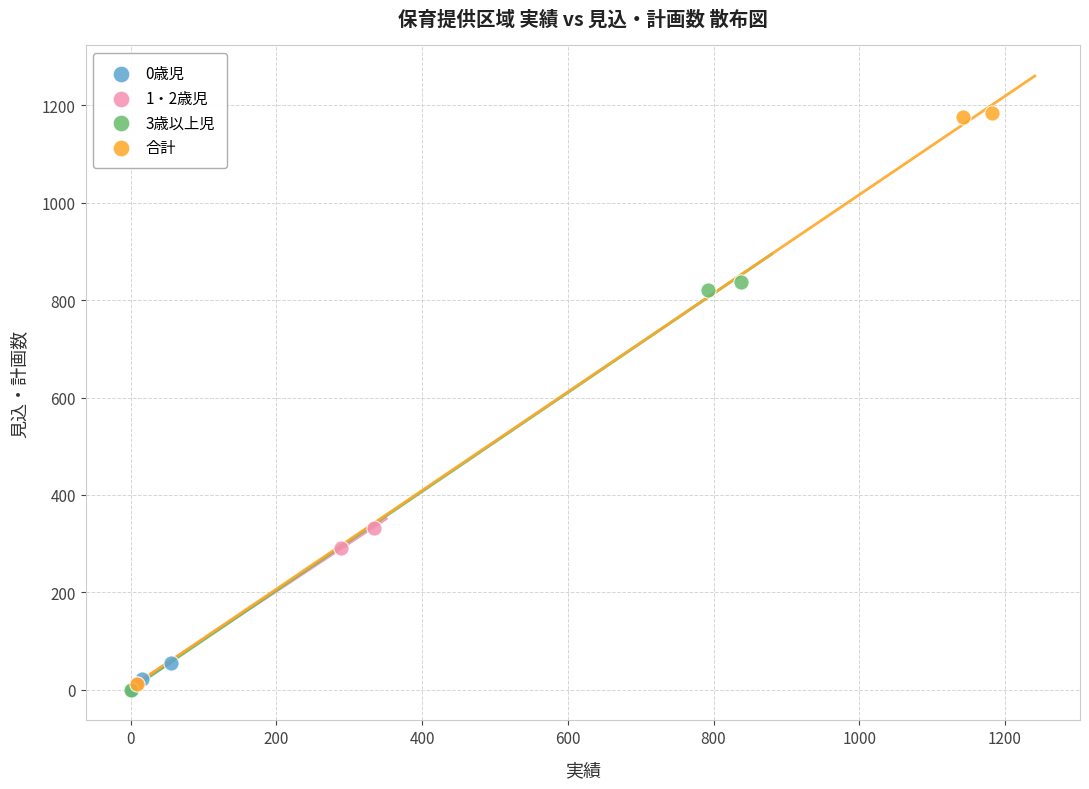

Which series has the largest Y range (max minus min)?

合計